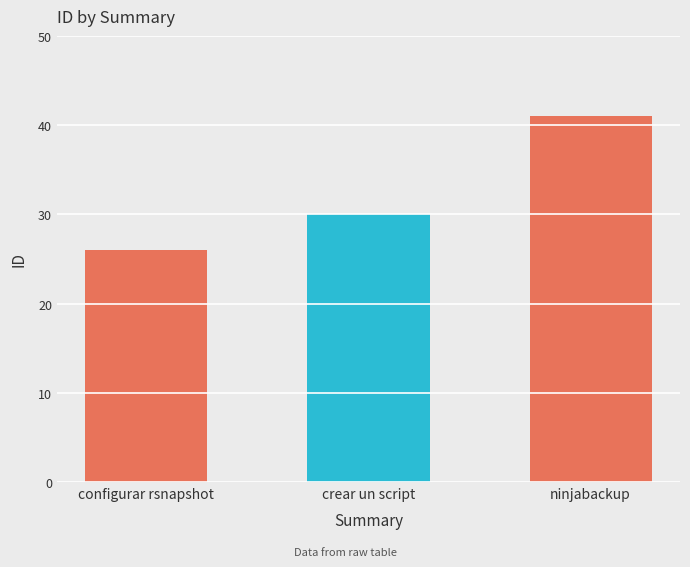

Is it true that the value at crear un script is 30?

True